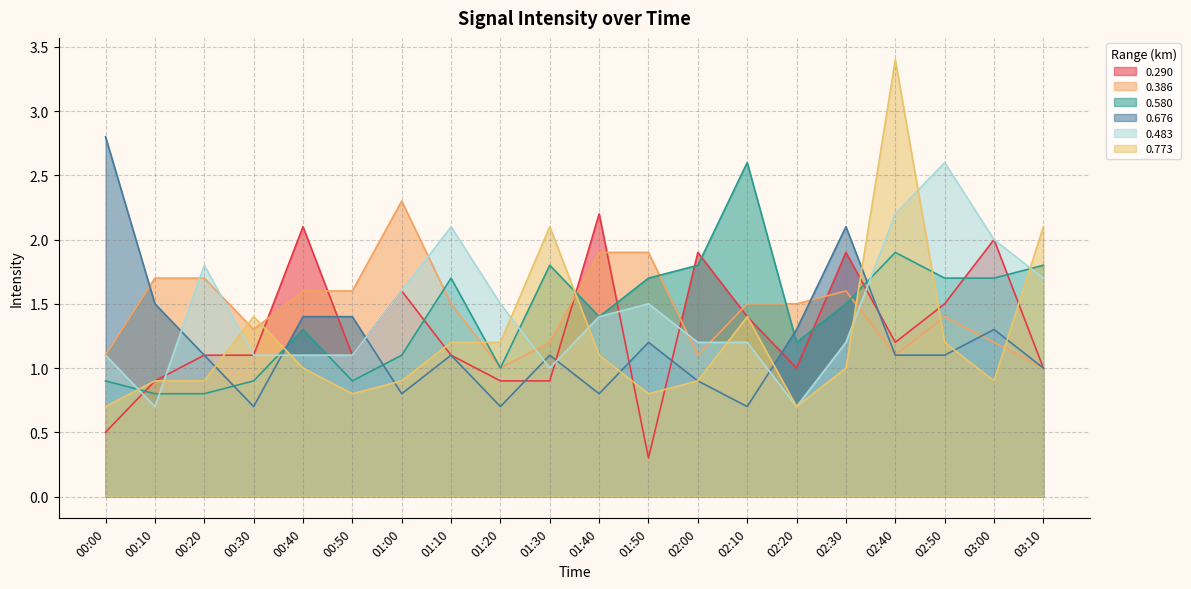

Where does the 0.773 series first go above 1?

00:30